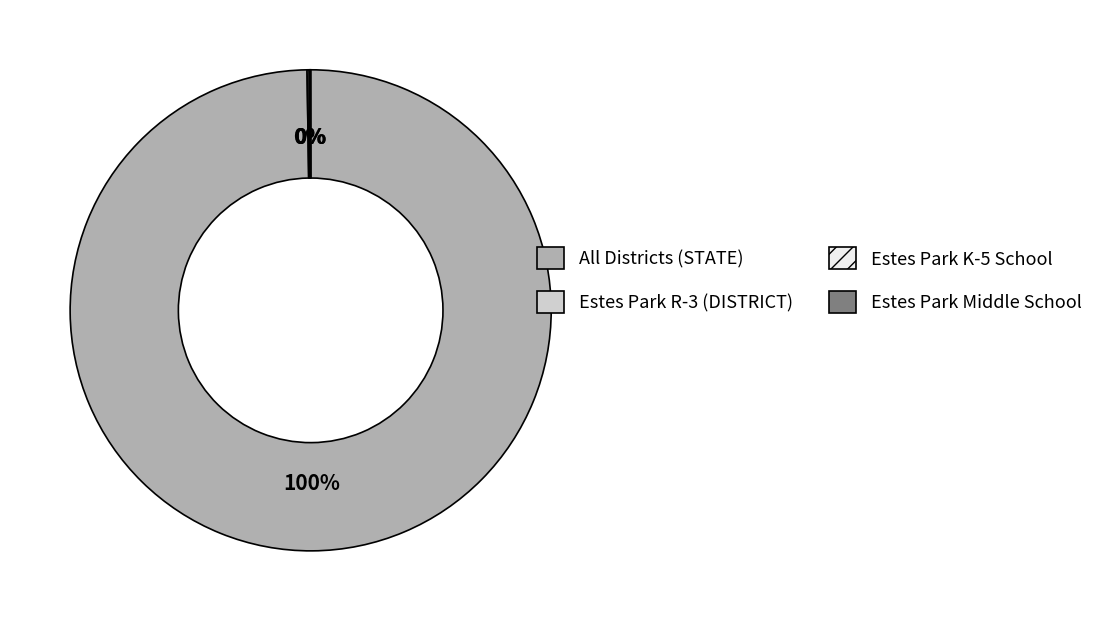

To the nearest percent, what is the difference between the largest and smallest slice percentages?

100%